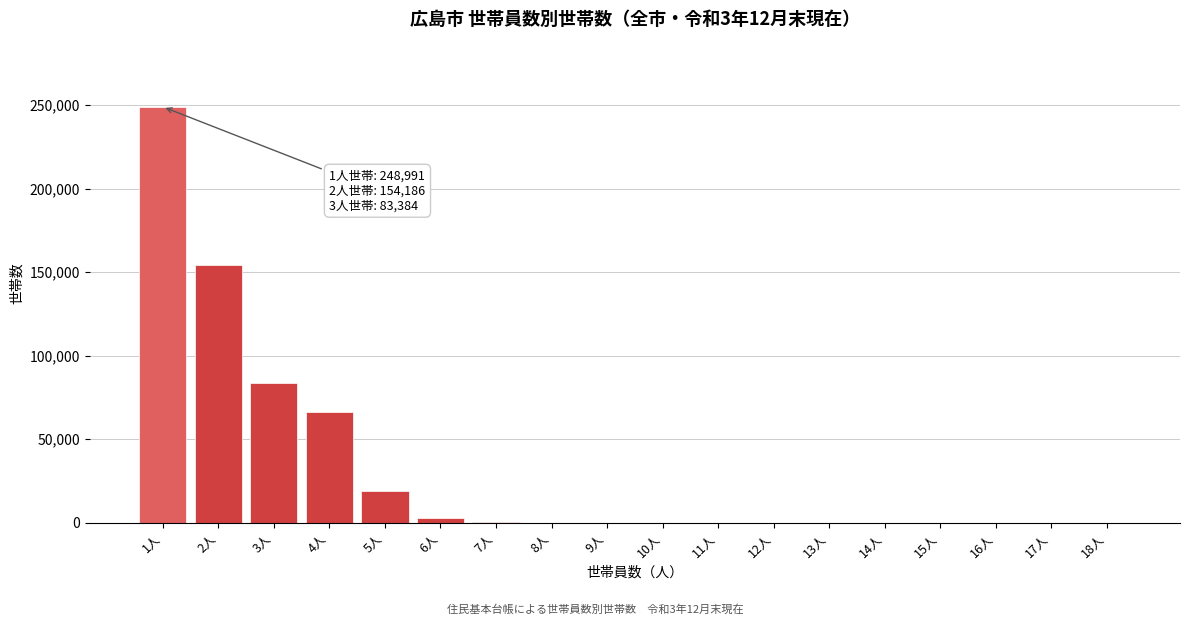

What is the sum of all values?

575232